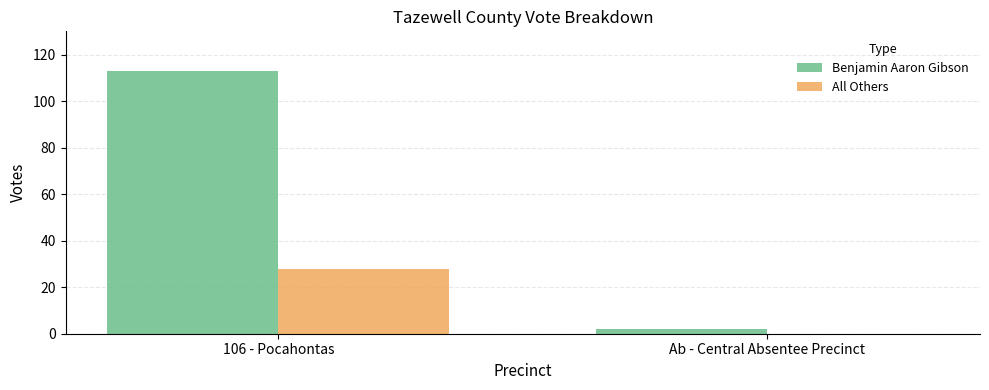

Which series changed the most between 106 - Pocahontas and Ab - Central Absentee Precinct?

Benjamin Aaron Gibson